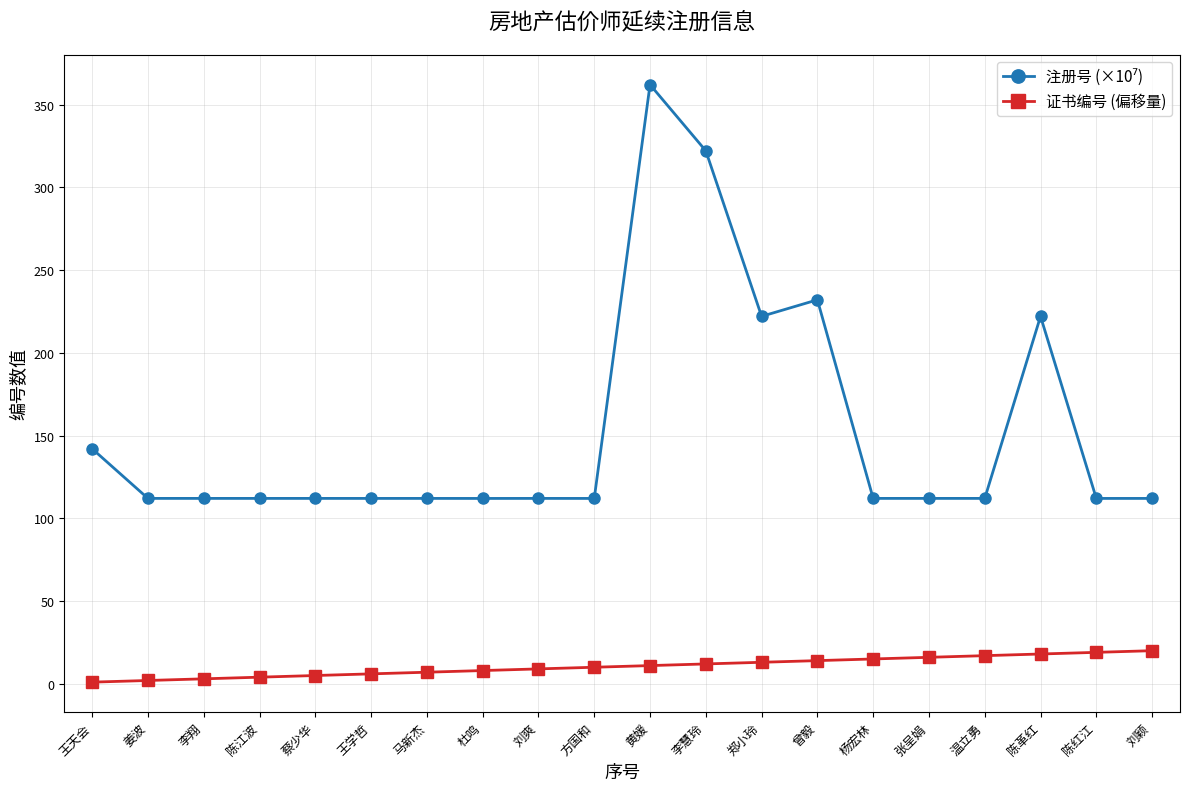

Which series changed the most between 姜波 and 杨宏林?

证书编号 (偏移量)